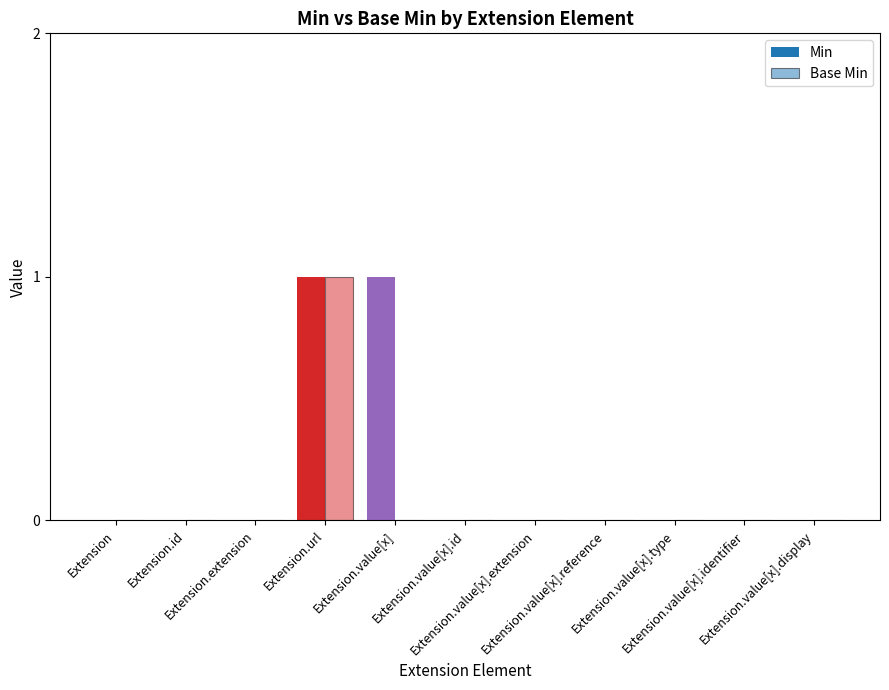

Count the number of categories in the chart.

11